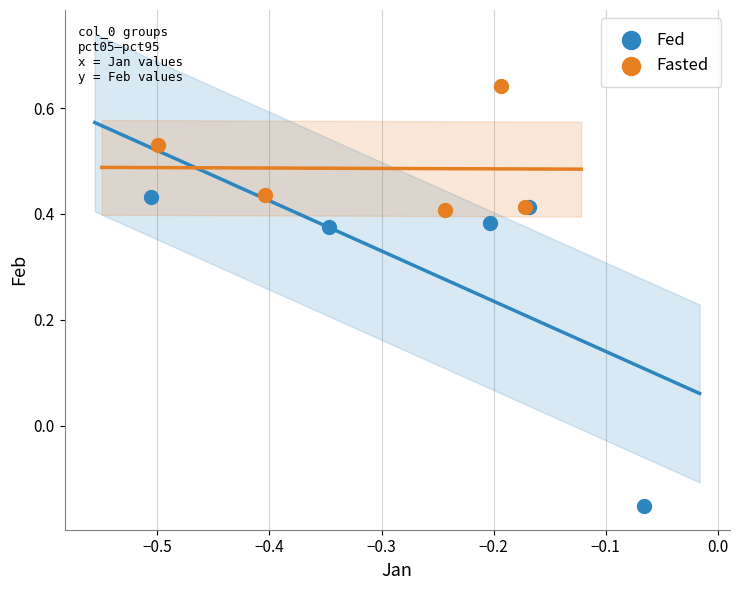

What are all the series names shown in the legend?

Fed, Fasted